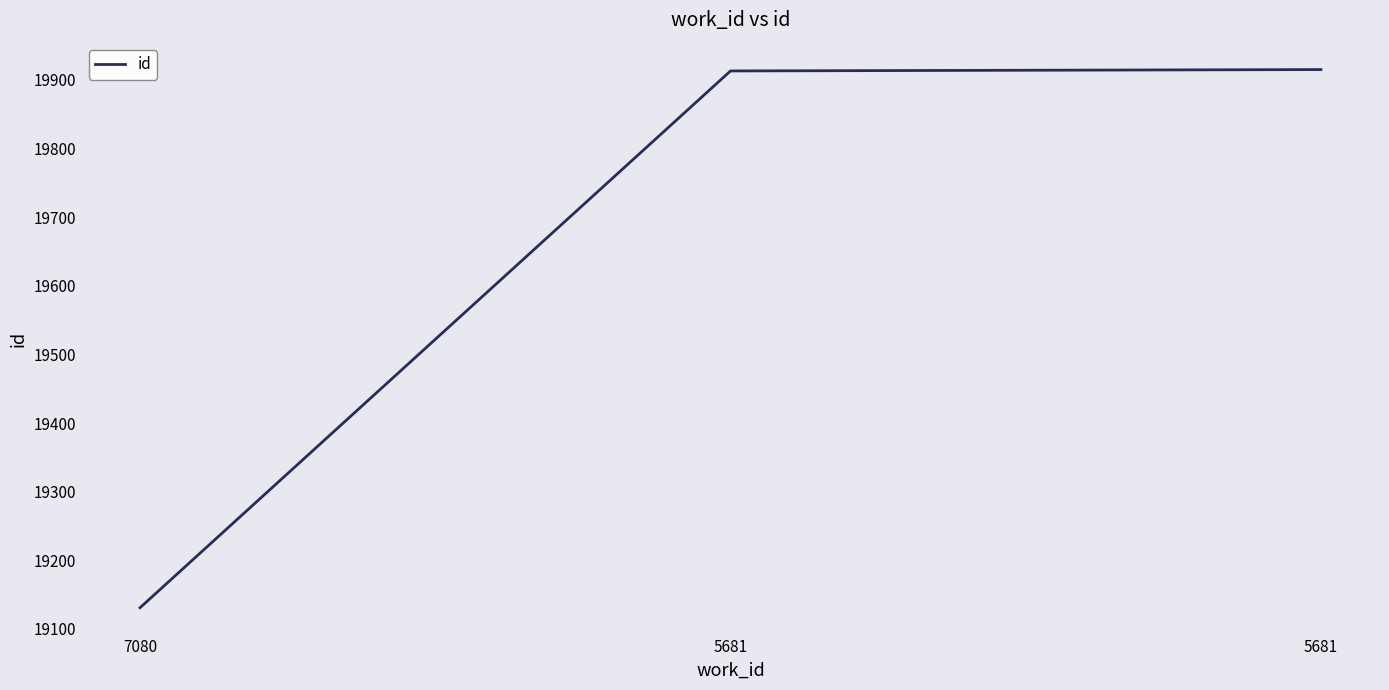

Which label corresponds to the largest value in the chart?

5681